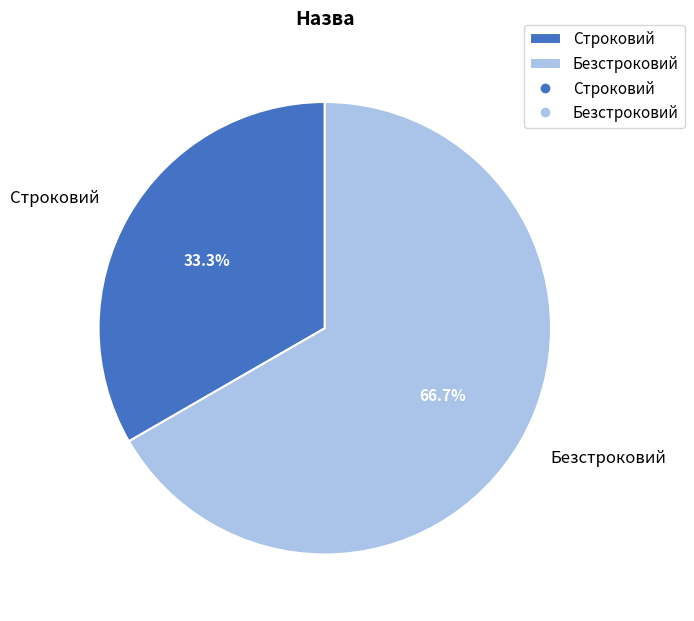

What portion of the pie excludes Строковий?

66.7%